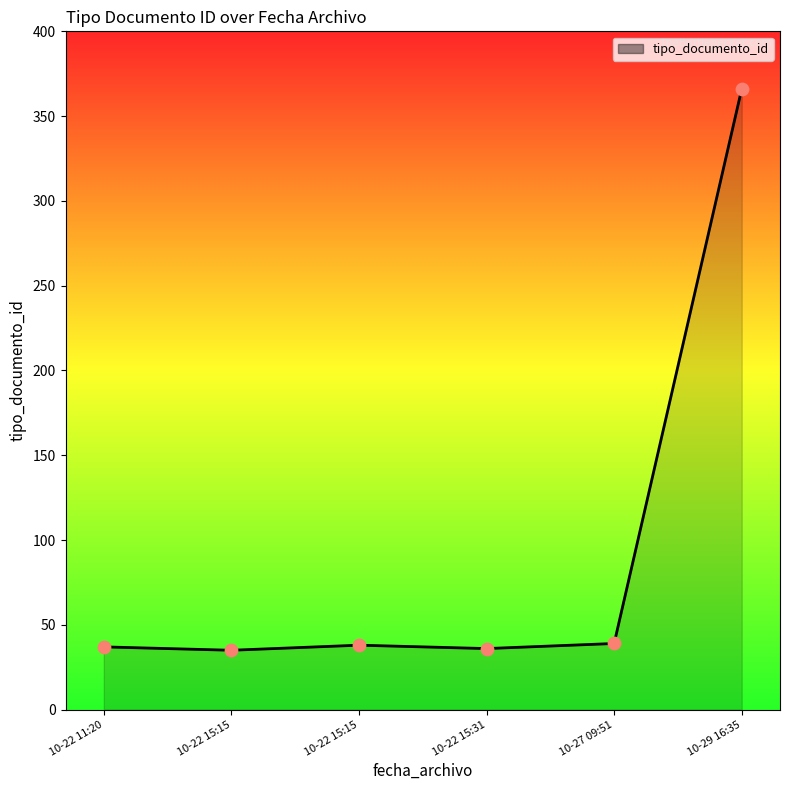

Does the chart have visible grid lines?

No